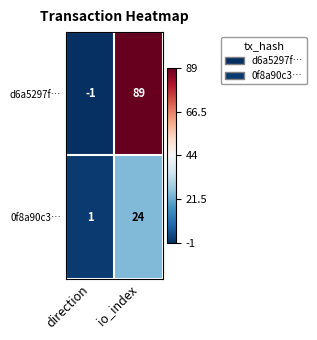

How many distinct data groups are displayed?

2